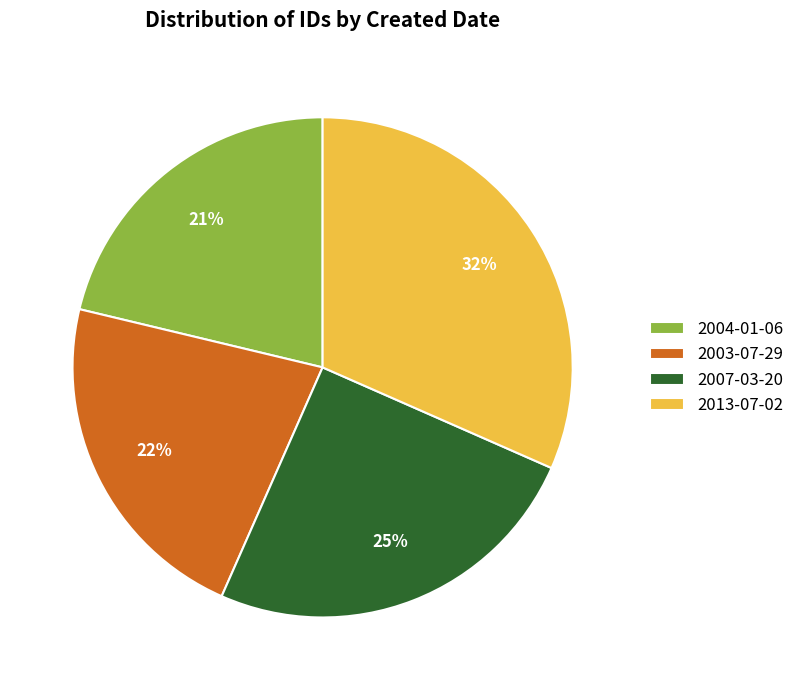

Count the number of slices in the pie.

4